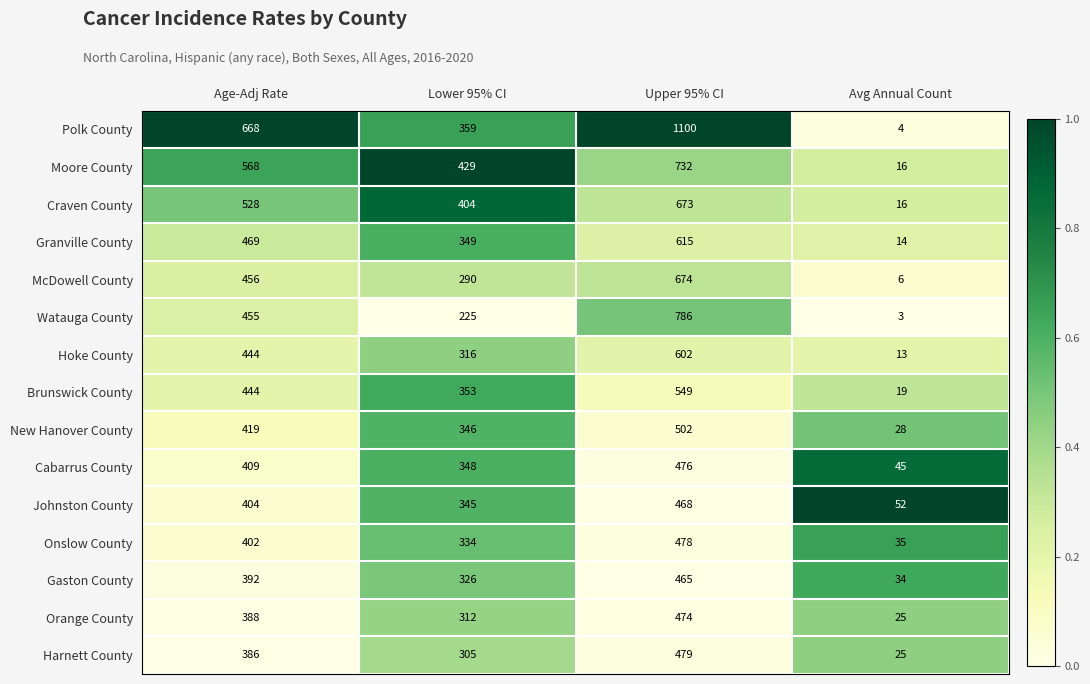

At which category is the sum across all series the highest?

Upper 95% CI